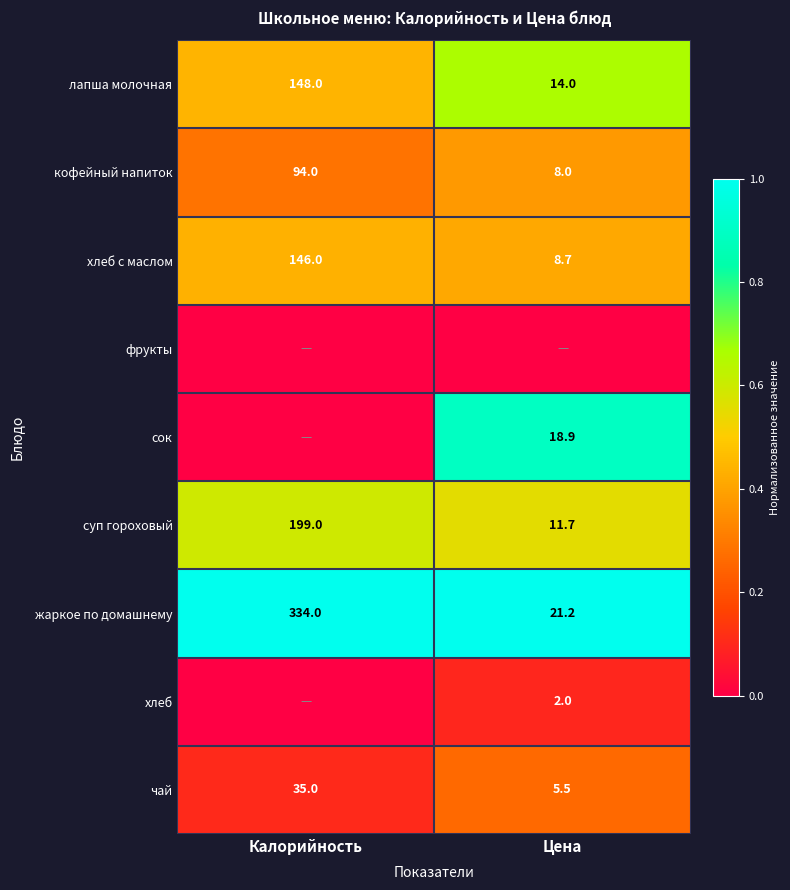

The хлеб с маслом series shows 225.9 at Калорийность. True or false?

False